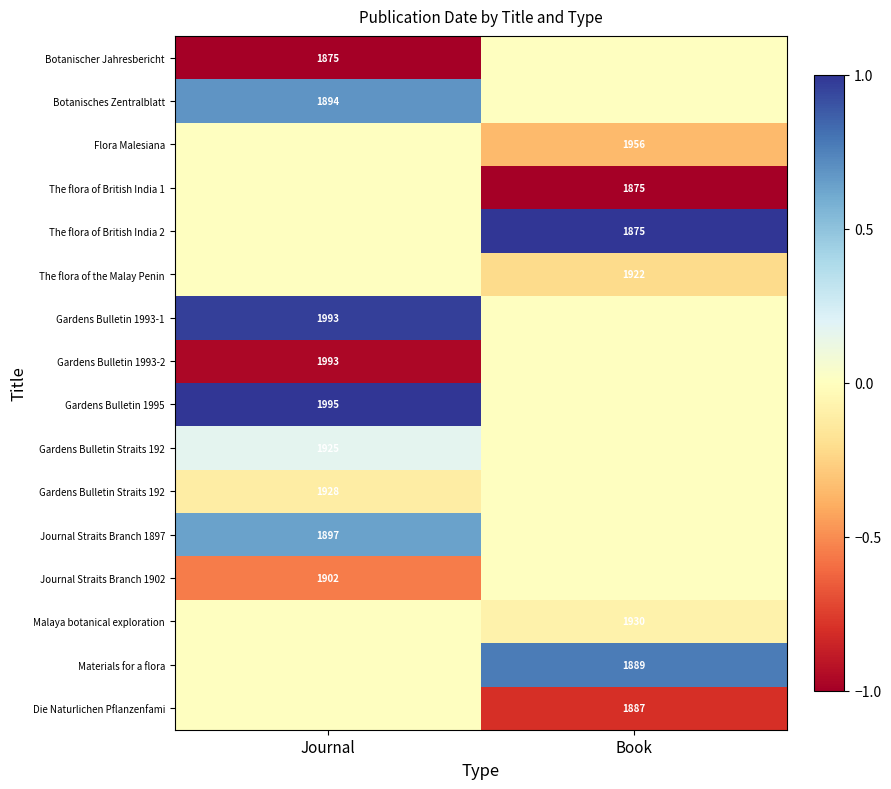

Which has a higher value, Journal or Book?

Book